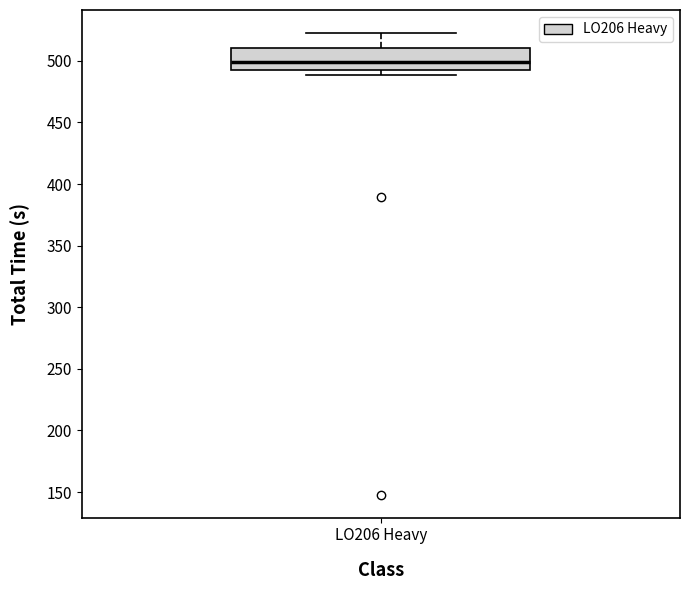

Read this box plot against the y-axis: the position of the median line, the range covered by the box, and the ends of both whiskers. The values are not printed on the chart, so give them approximately, as read against the axis.

median 500, box 495 to 510, whiskers 490 to 525